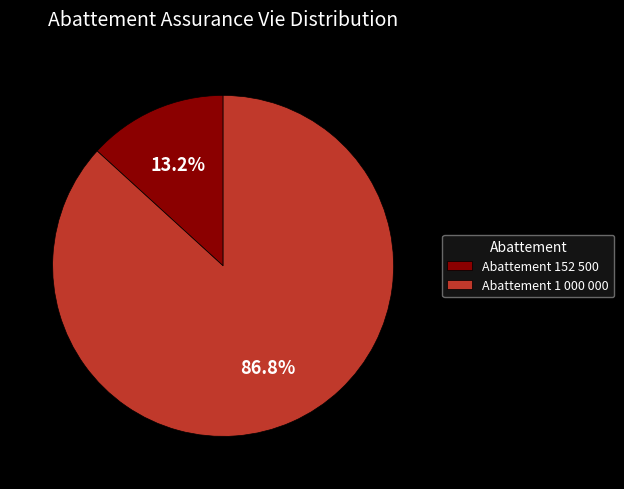

Is there any slice that represents more than half of the pie?

Yes